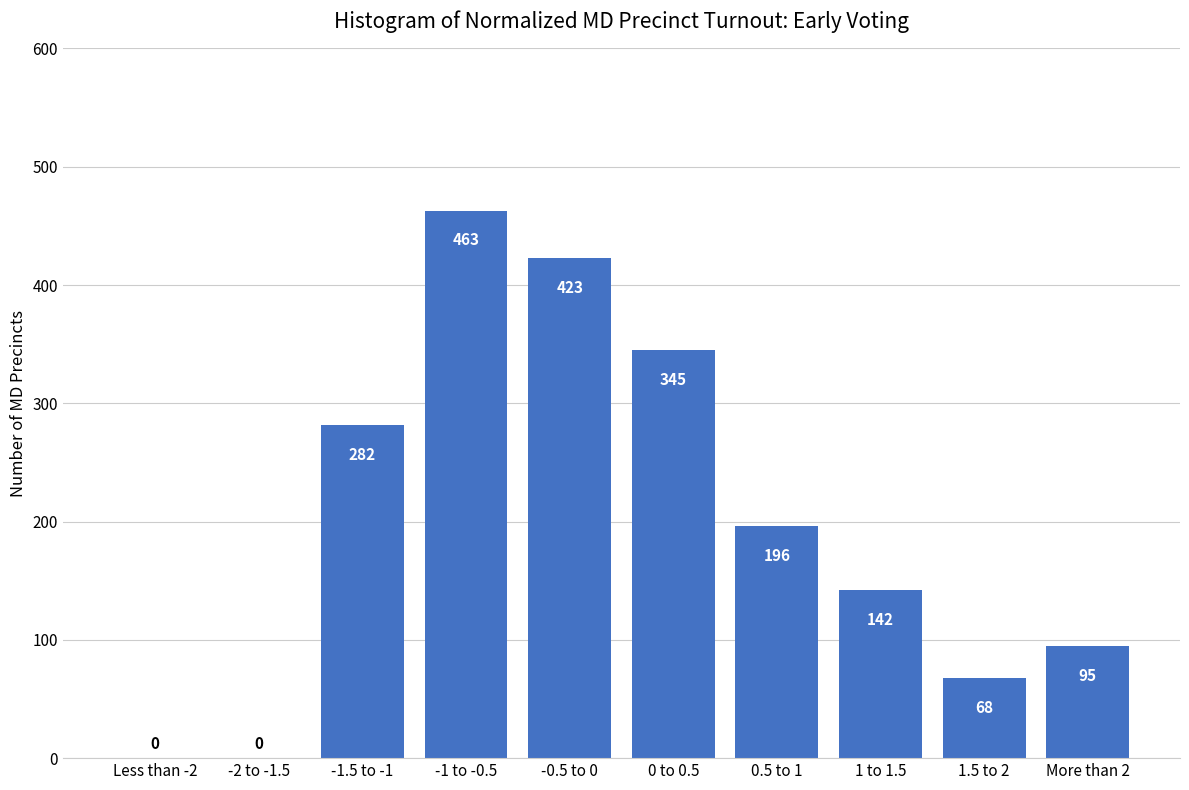

Reading right to left, transcribe all the data shown in this chart.

More than 2=95	1.5 to 2=68	1 to 1.5=142	0.5 to 1=196	0 to 0.5=345	-0.5 to 0=423	-1 to -0.5=463	-1.5 to -1=282	-2 to -1.5=0	Less than -2=0